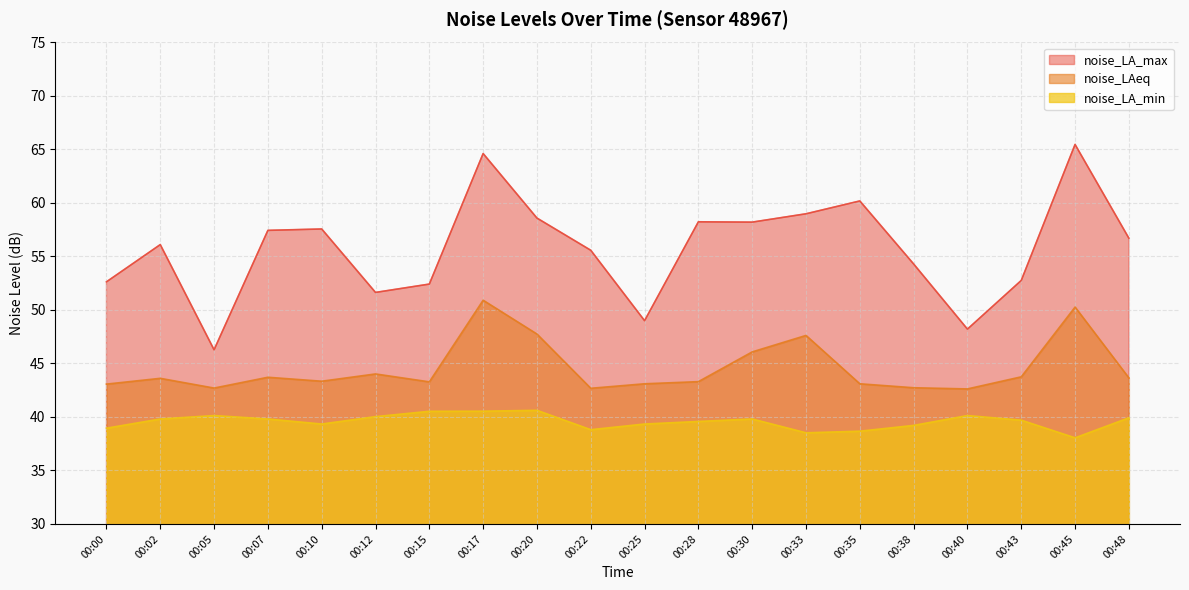

The value of noise_LAeq at 00:12 is 61.1. True or false?

False